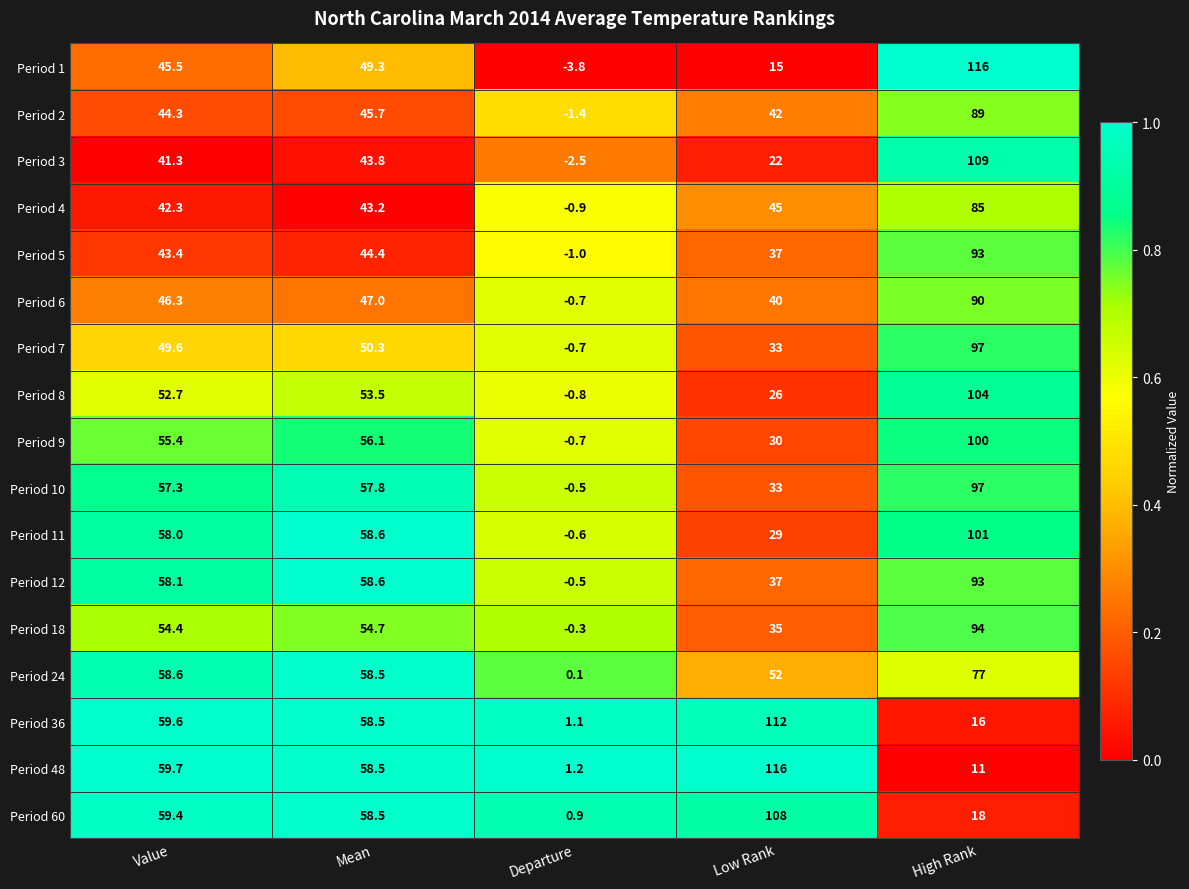

Between Departure and Low Rank, which series saw the biggest shift?

Period 48